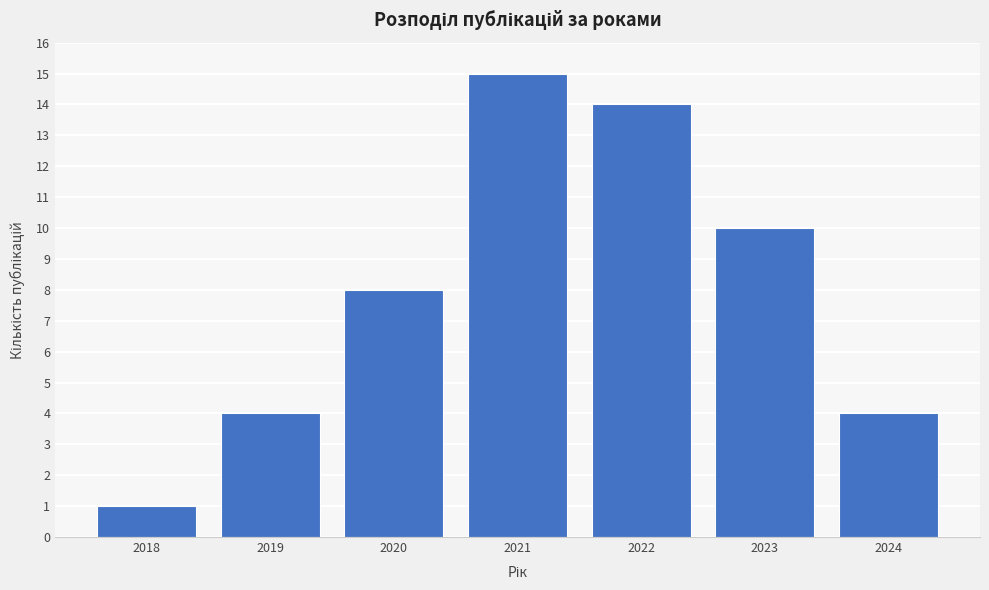

Reading left to right, list all the values displayed in this chart.

2018=1	2019=4	2020=8	2021=15	2022=14	2023=10	2024=4